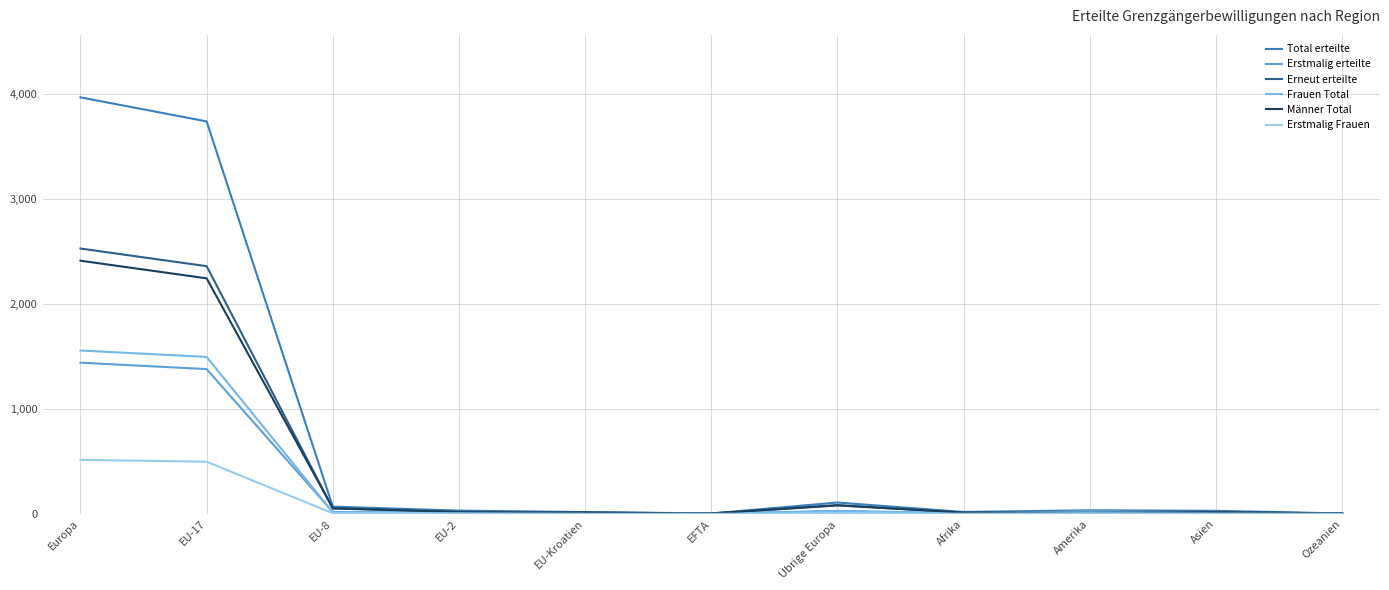

At which category does Erstmalig erteilte reach its first local valley?

EU-Kroatien